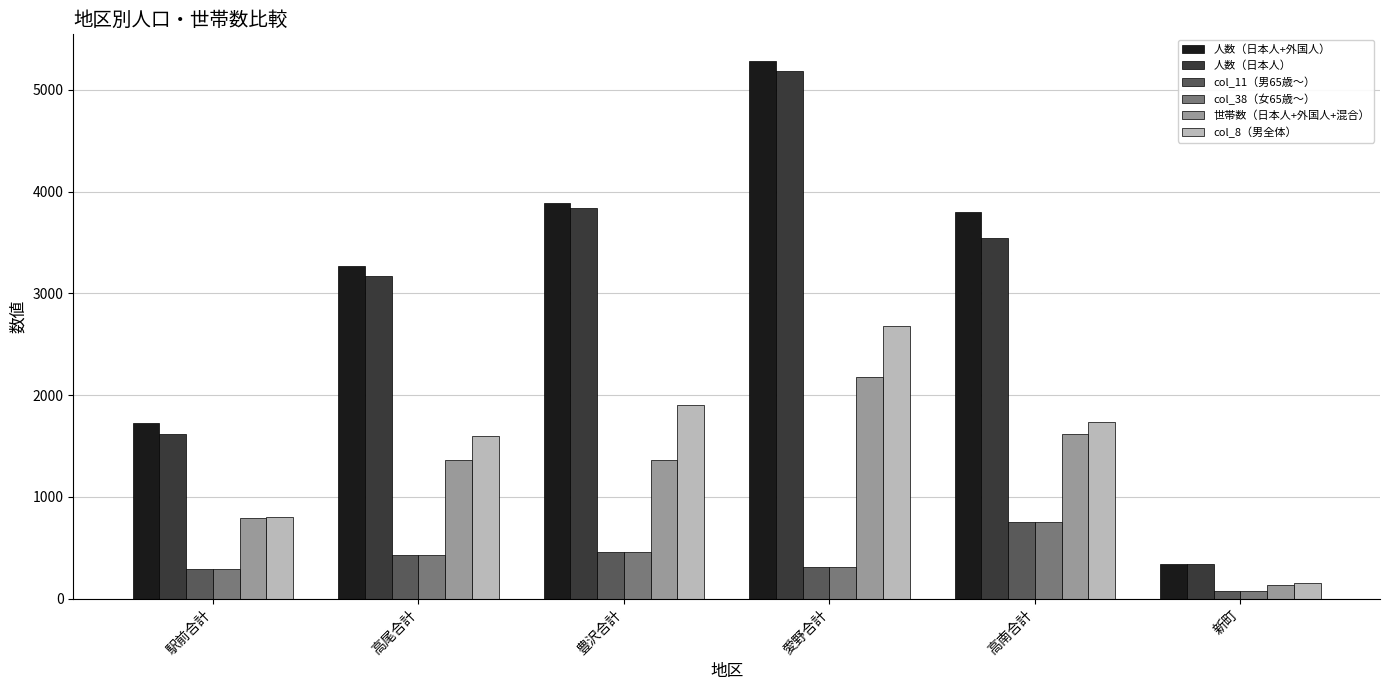

What is the value of the col_38（女65歳～） bar at the 6th from the left?

77